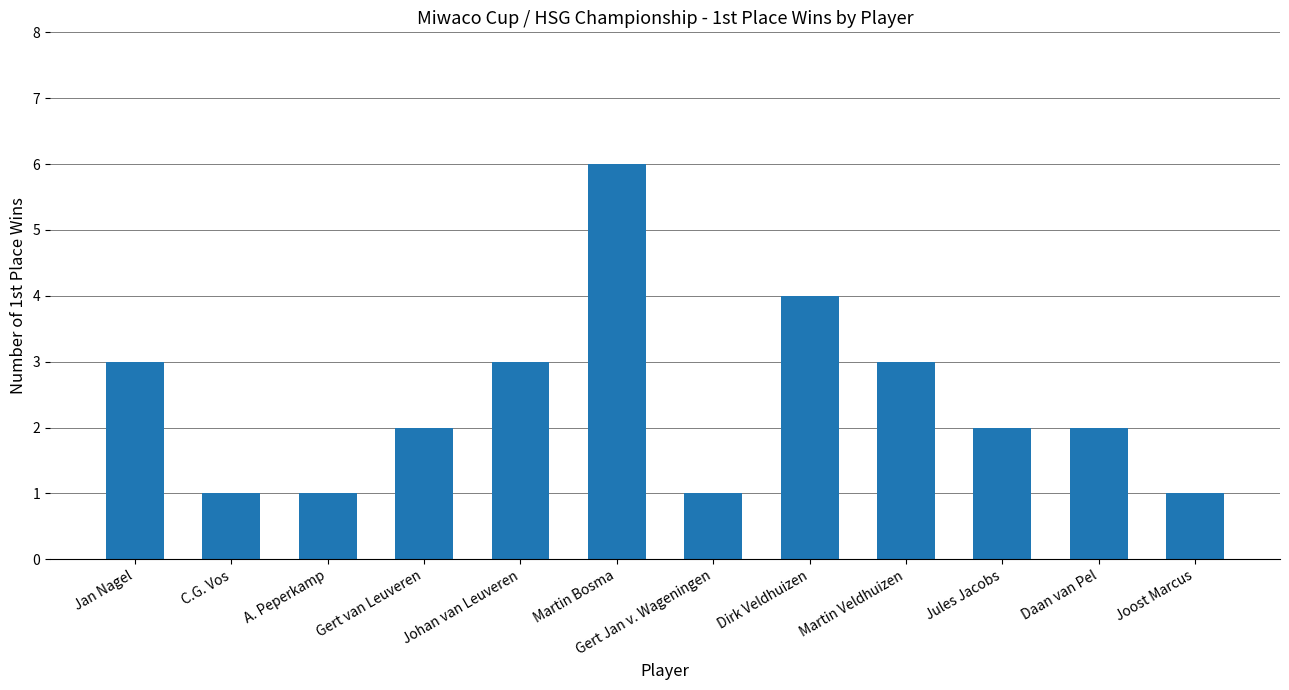

What is the difference between the second highest and minimum values?

3